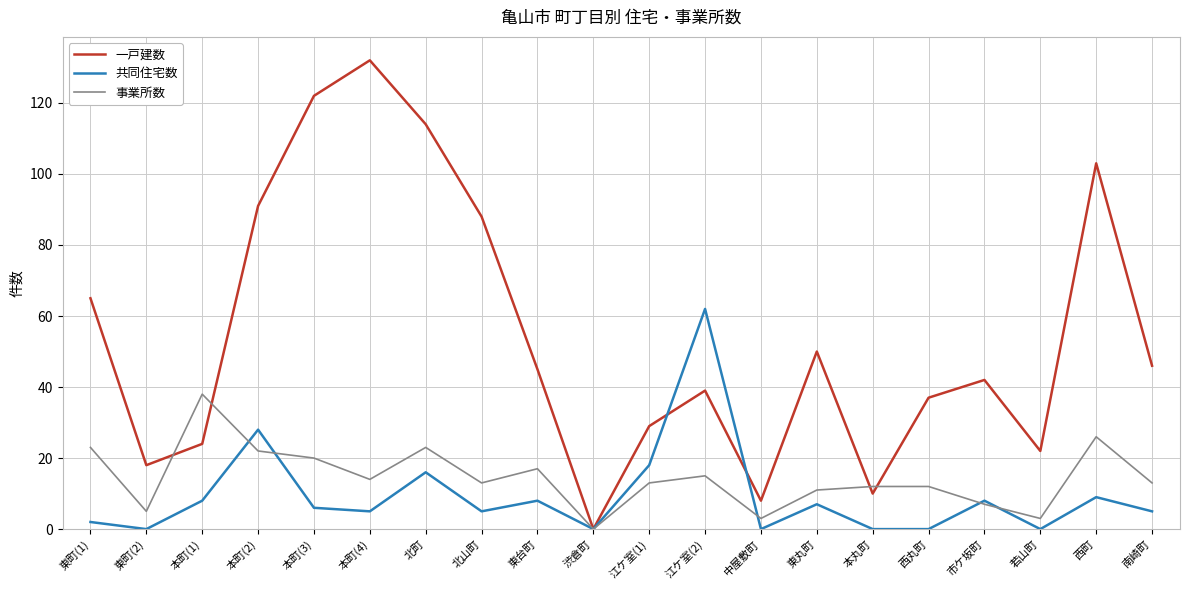

What is the greatest value displayed?

132